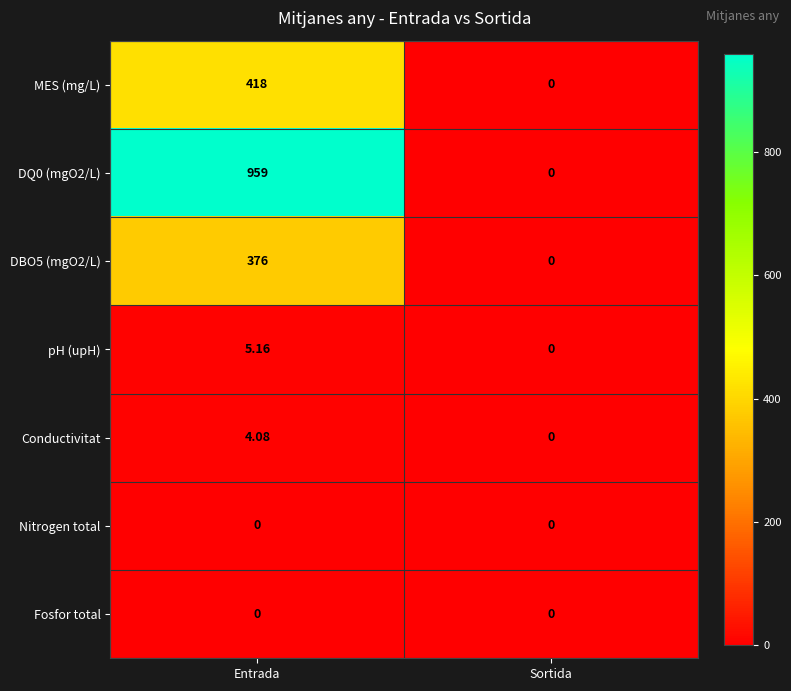

What is the total value across all series at Entrada?

1762.2